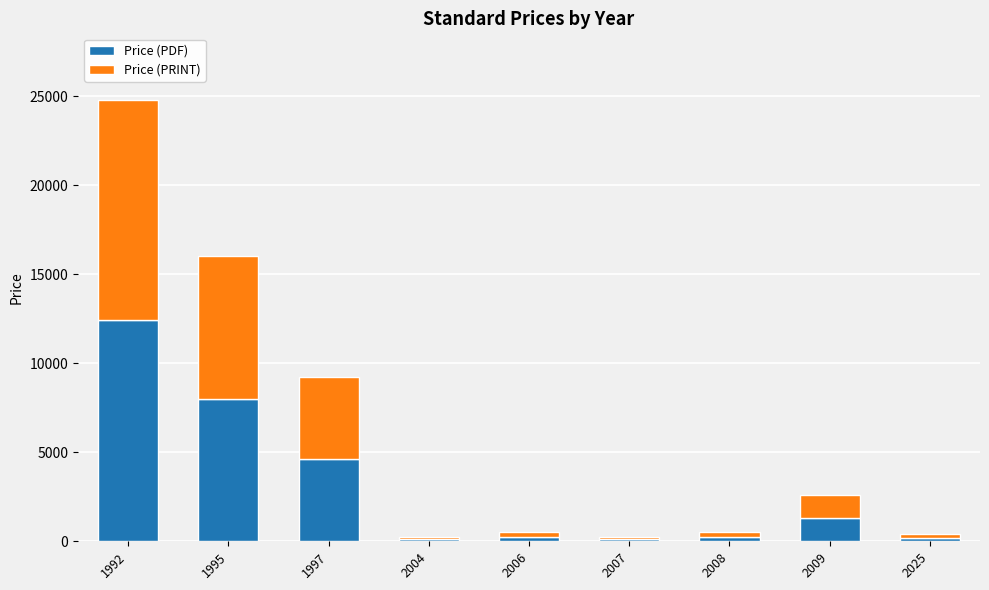

How many bars are there in total?

9